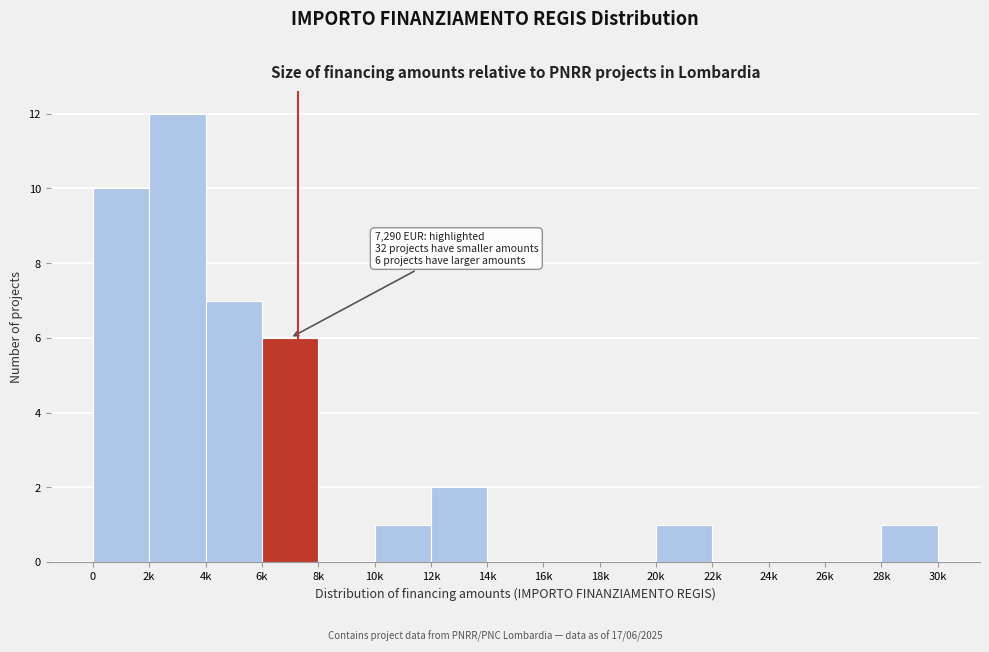

Reading right to left, extract all data points from this chart.

28k=1	26k=0	24k=0	22k=0	20k=1	18k=0	16k=0	14k=0	12k=2	10k=1	8k=0	6k=6	4k=7	2k=12	0=10